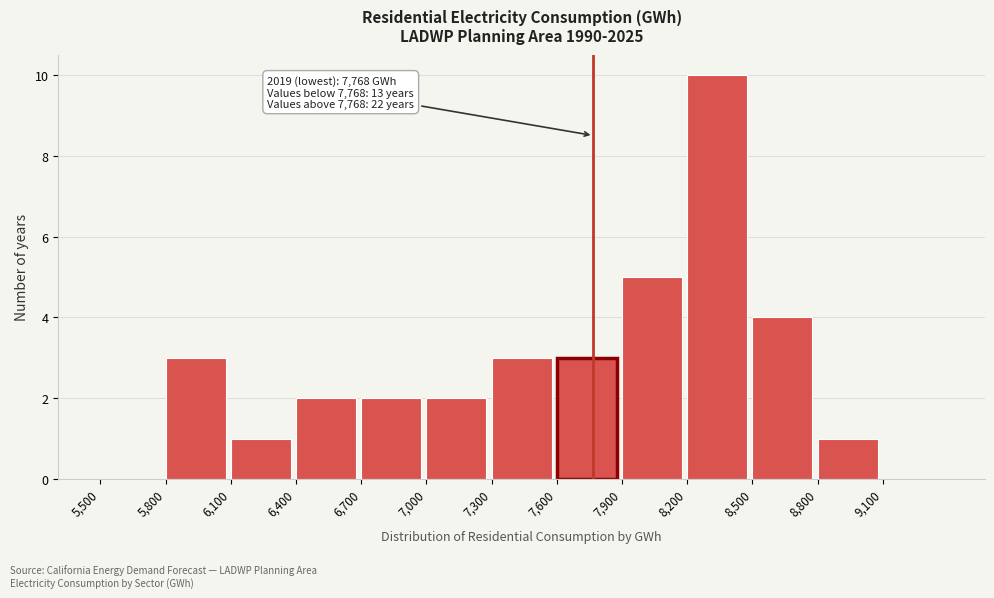

Over which range of the x-axis is the bar tallest?

8200 to 8500